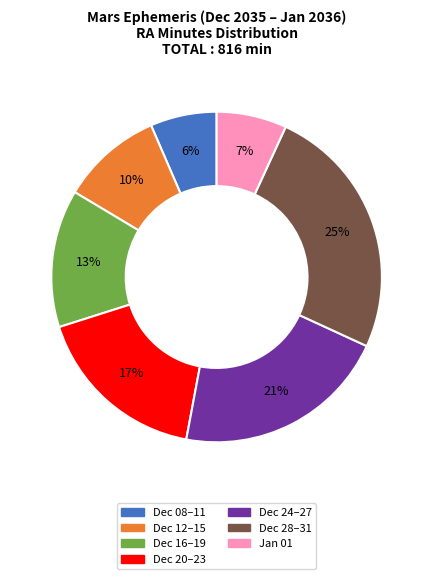

To the nearest percent, what is the difference between the largest and smallest slice percentages?

19%